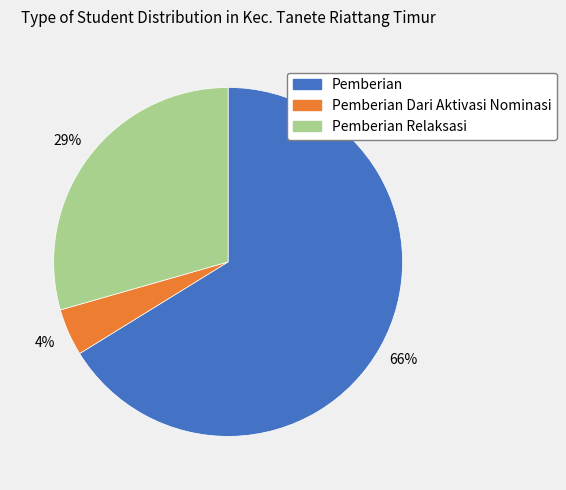

To the nearest percent, what is the average slice percentage?

33%